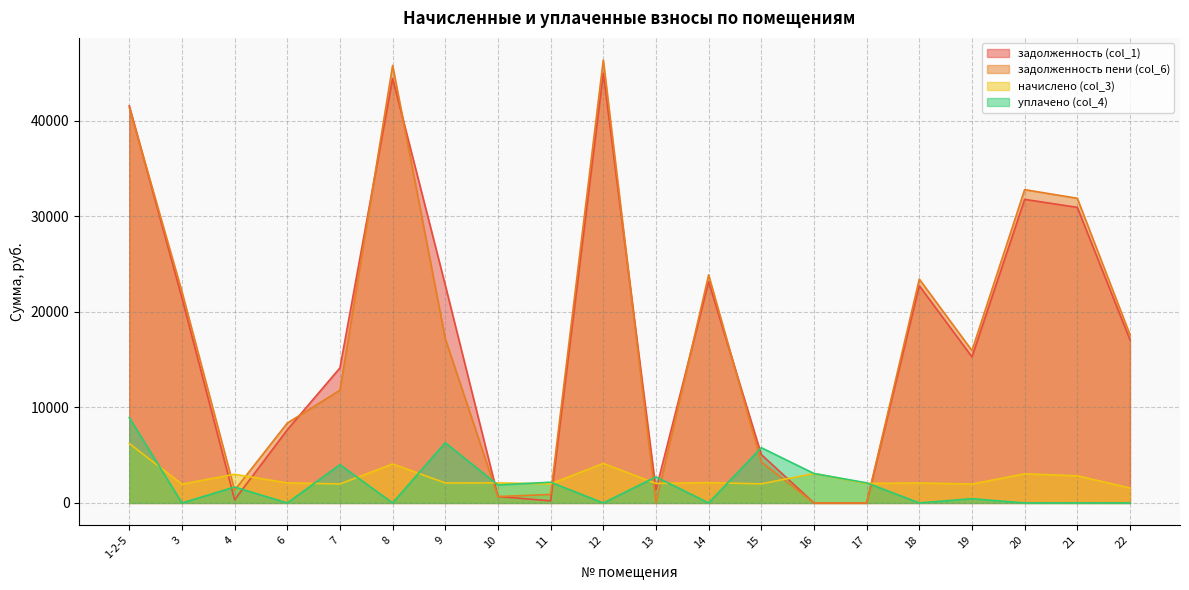

Reading left to right, list all the values displayed in this chart.

задолженность (col_1): 41544.3	21446.9	332.1	7657.2	14129.0	44412.6	22783.6	673.3	222.0	44959.4	1361.6	23148.0	5063.6	0.0	0.0	22722.8	15282.4	31760.7	30925.0	17072.4
задолженность пени (col_6): 41376.3	22103.5	1330.9	8356.5	11791.2	45772.3	17181.1	667.7	887.8	46335.8	0.0	23856.7	4282.5	0.0	0.0	23418.5	15942.7	32776.2	31871.7	17595.1
начислено (col_3): 6216.1	1969.7	2996.5	2098.1	1986.5	4079.0	2092.5	2098.1	1997.6	4129.2	2042.3	2126.0	1997.6	3080.2	2042.3	2086.9	1980.9	3046.7	2840.2	1568.0
уплачено (col_4): 8935.0	0.0	1665.0	0.0	4000.0	0.0	6300.0	1880.0	2169.8	0.0	2724.0	0.0	5781.0	3080.2	2102.0	0.0	446.0	0.0	0.0	0.0